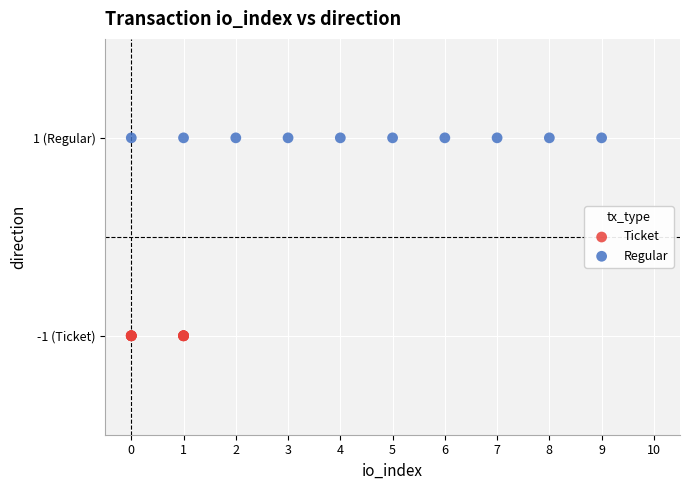

What are all the series names shown in the legend?

Ticket, Regular